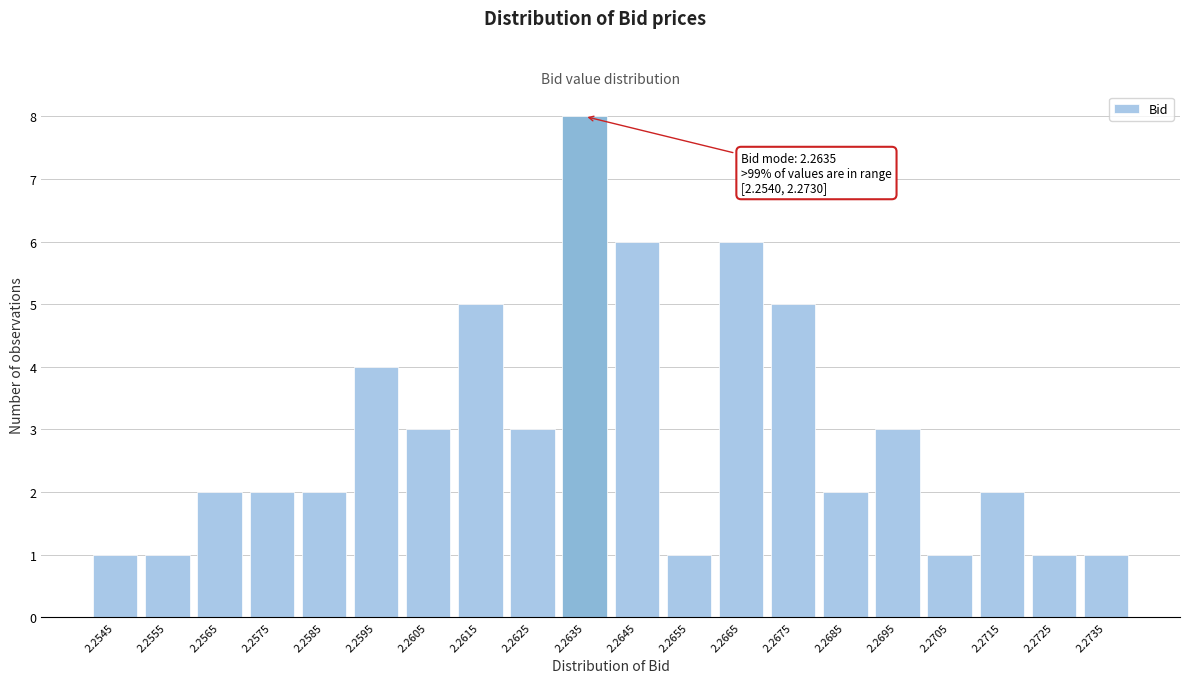

Reading left to right, what are all the values shown in this chart?

1	1	2	2	2	4	3	5	3	8	6	1	6	5	2	3	1	2	1	1